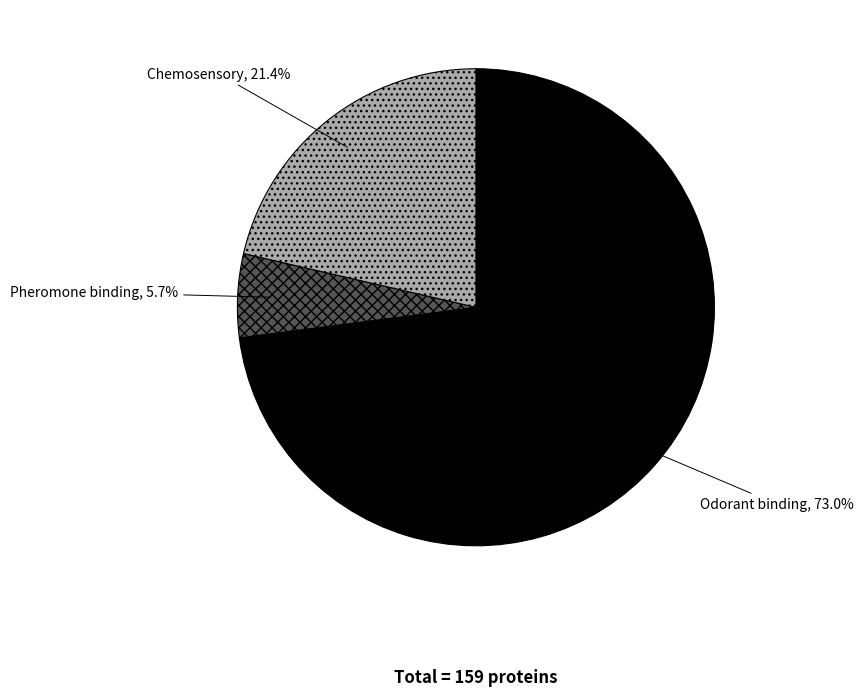

Does any single category account for the majority?

Yes